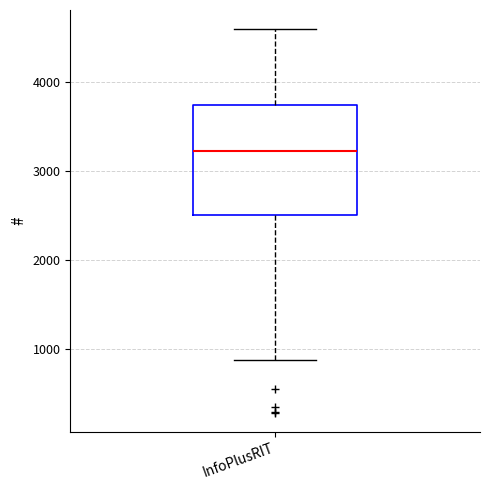

Where does the median line of the box for InfoPlusRIT sit on the y-axis? The values are not printed on the chart, so give them approximately, as read against the axis.

3200